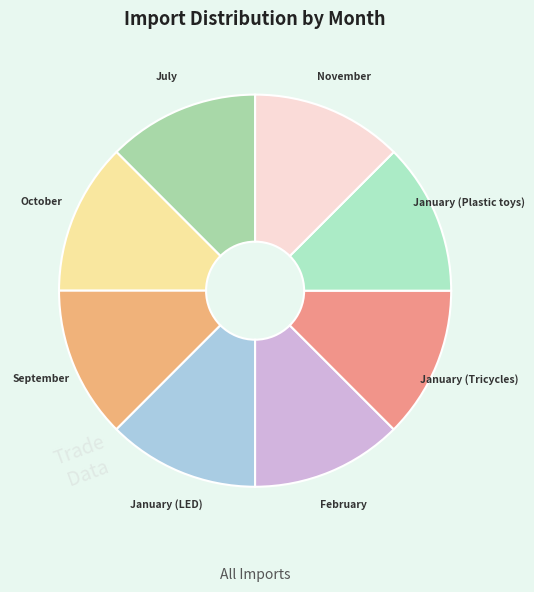

How many segments does this pie chart have?

8